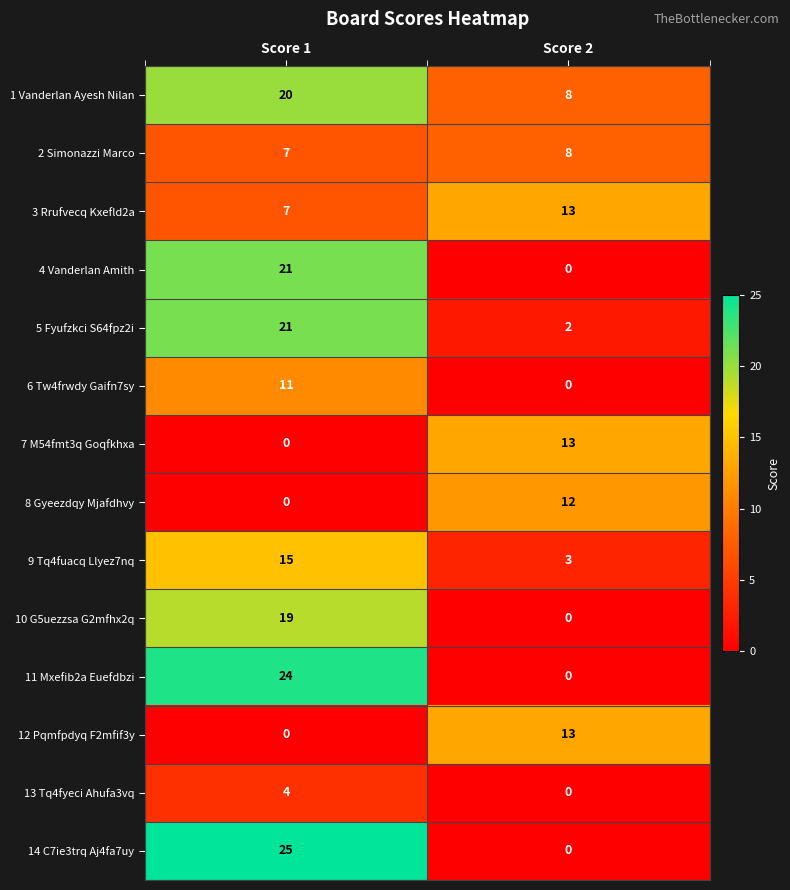

What is the sum of the 4 Vanderlan Amith values at Score 2 and Score 1?

21